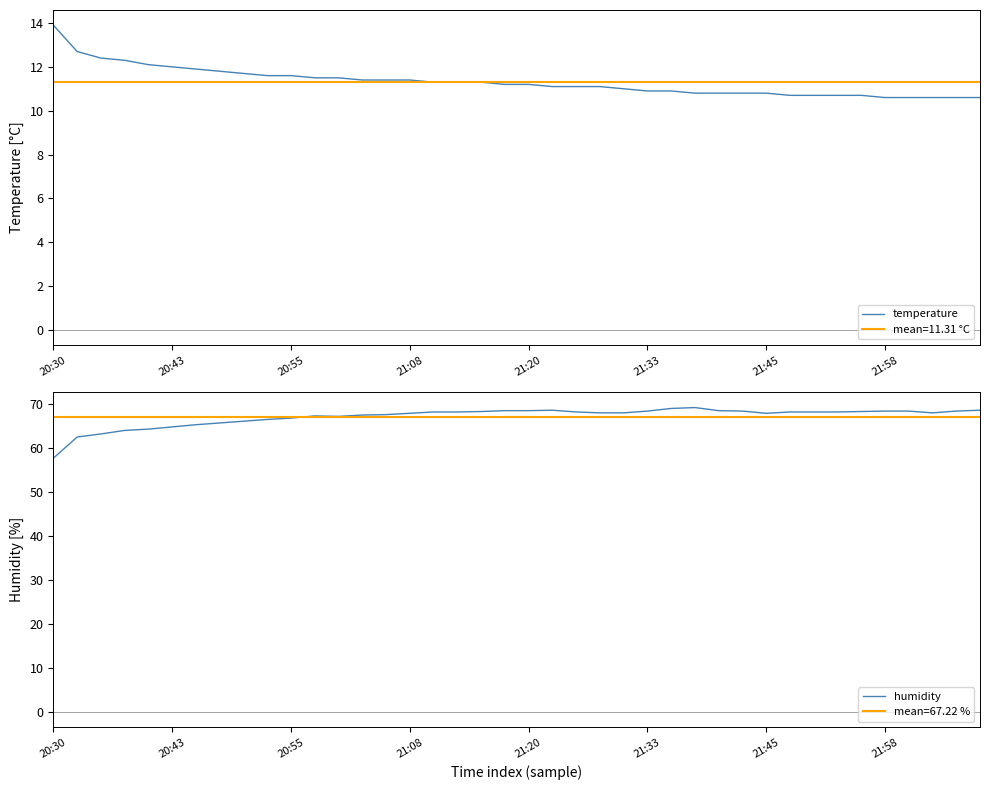

The value of temperature at 21:33 is 10.9. True or false?

True